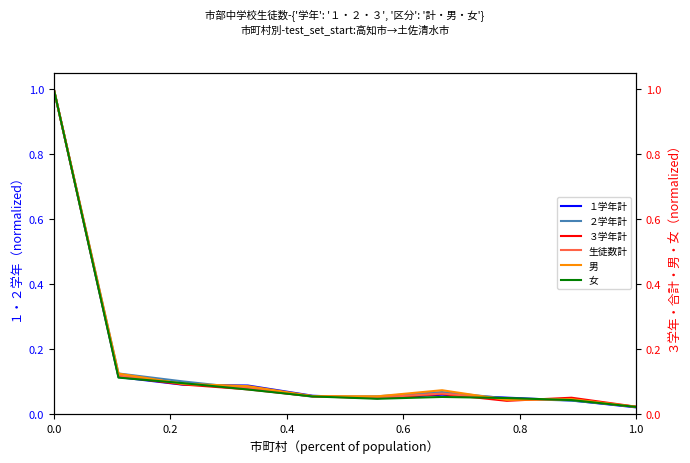

The value of ２学年計 at 0.0 is 0.4. True or false?

False